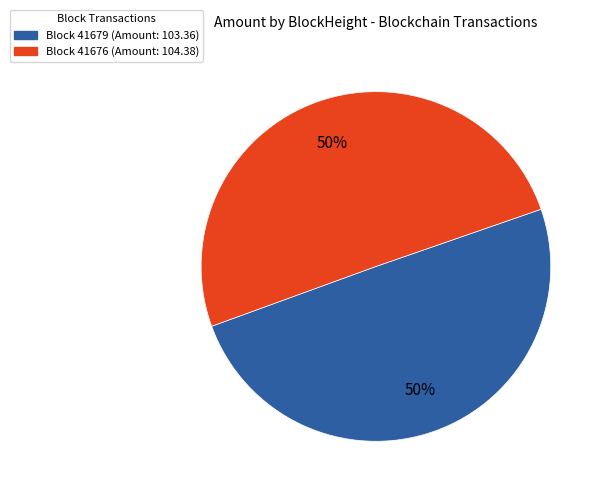

To the nearest percent, what is the average slice percentage?

50%